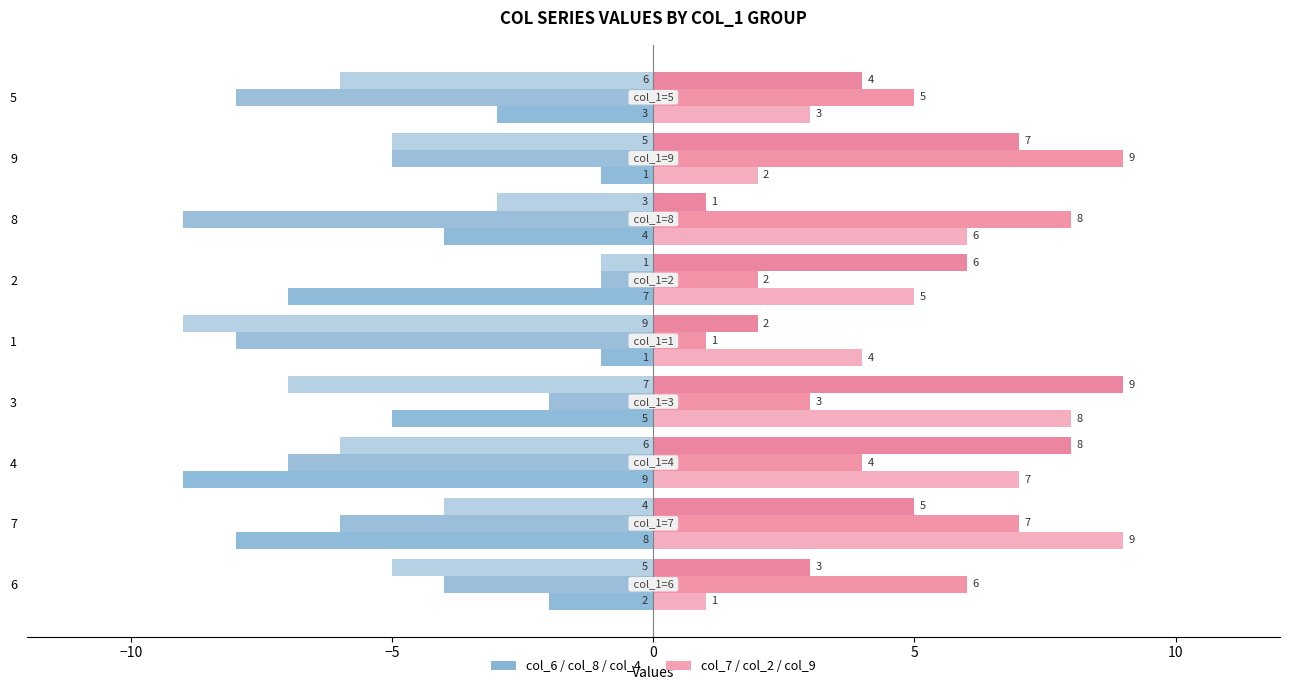

What is the label of the 1st bar from the right?

5